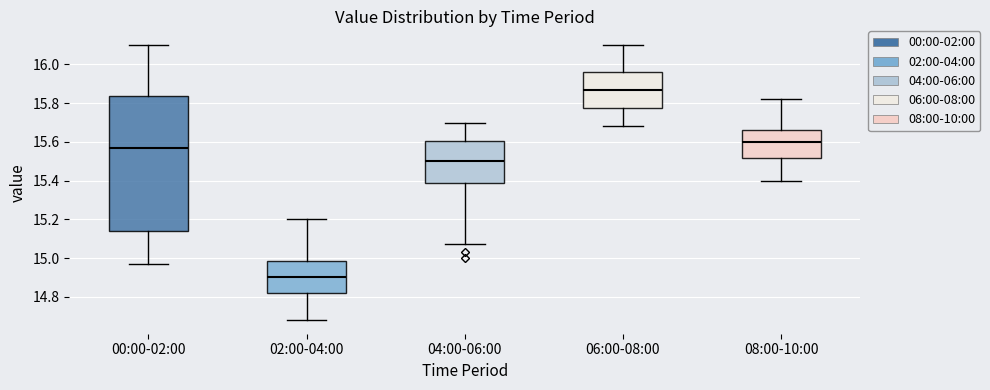

Which box has the lowest median line?

02:00-04:00